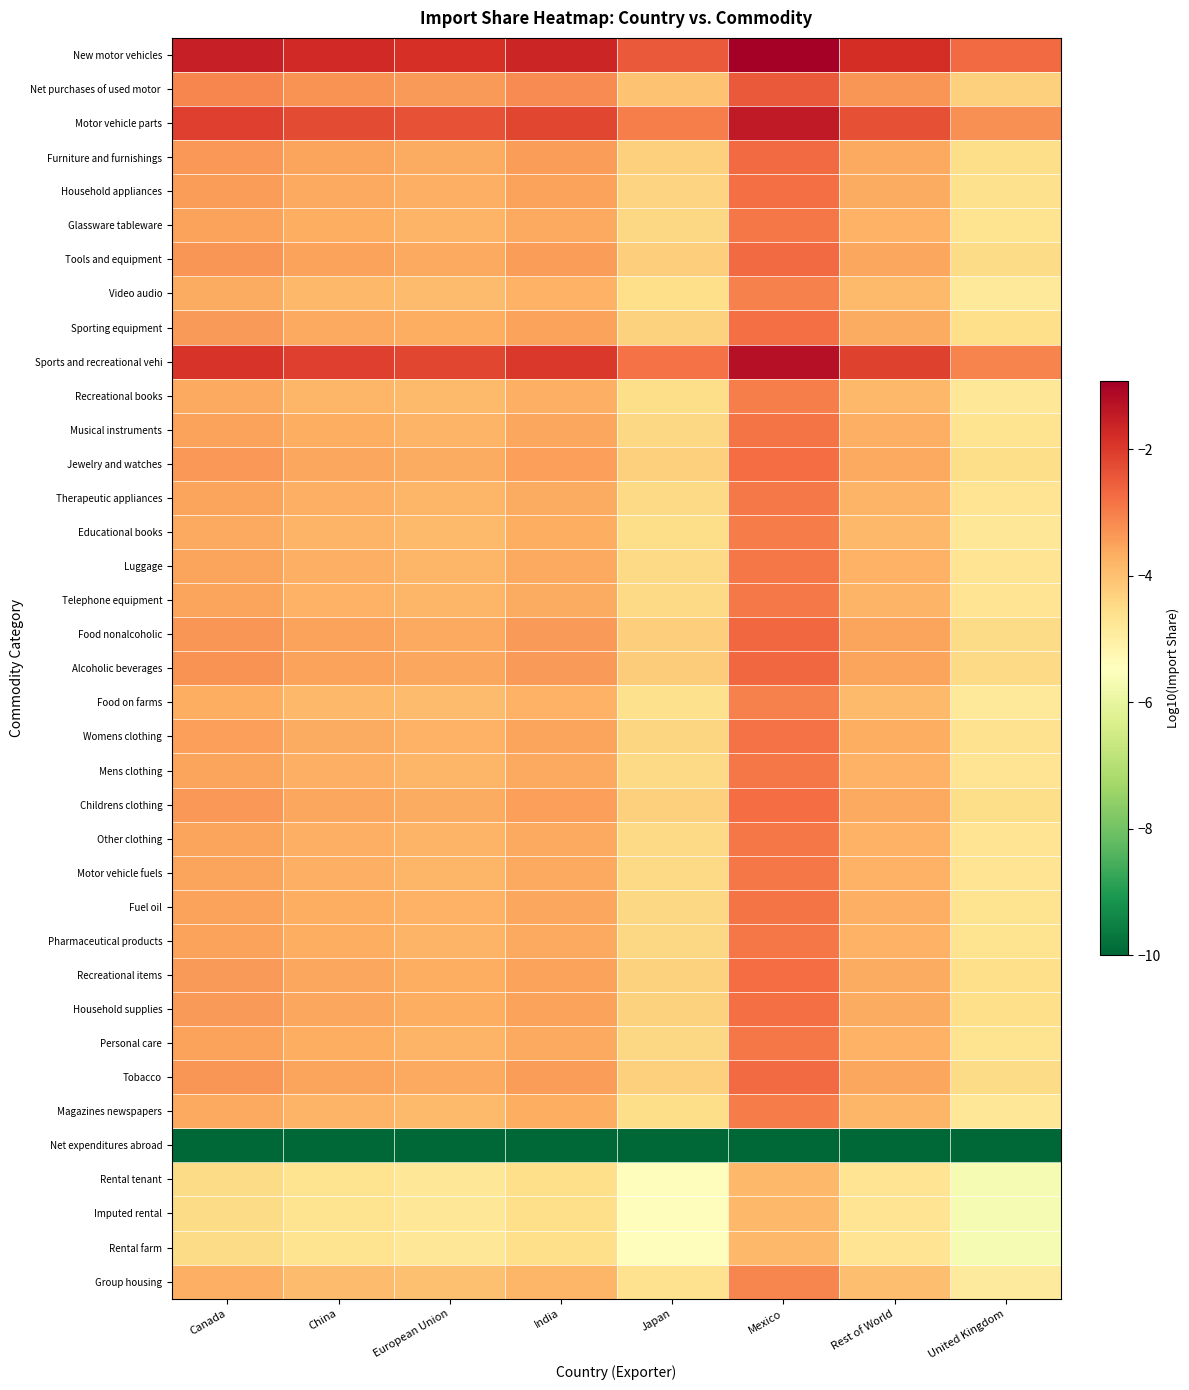

List the series in order of their peak value, highest first.

New motor vehicles, Sports and recreational vehi, Motor vehicle parts, Net purchases of used motor, Alcoholic beverages, Food nonalcoholic, Tools and equipment, Tobacco, Furniture and furnishings, Childrens clothing, Jewelry and watches, Recreational items, Household supplies, Sporting equipment, Household appliances, Womens clothing, Fuel oil, Musical instruments, Glassware tableware, Personal care, Pharmaceutical products, Other clothing, Motor vehicle fuels, Mens clothing, Luggage, Therapeutic appliances, Telephone equipment, Magazines newspapers, Educational books, Recreational books, Video audio, Food on farms, Group housing, Rental tenant, Imputed rental, Rental farm, Net expenditures abroad